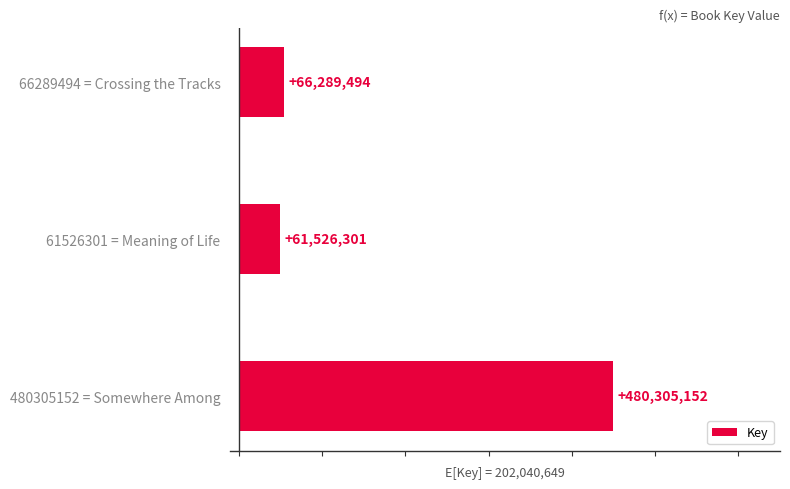

Does the chart contain stacked bars?

No